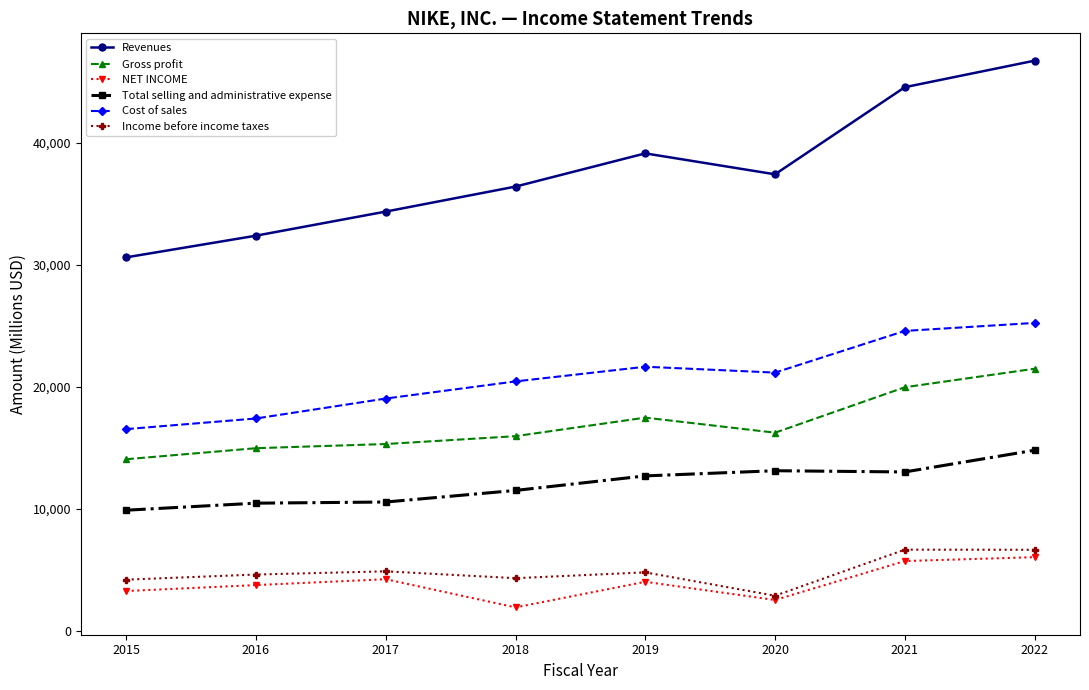

True or false: Income before income taxes has more than 0 points higher than both neighbors.

True